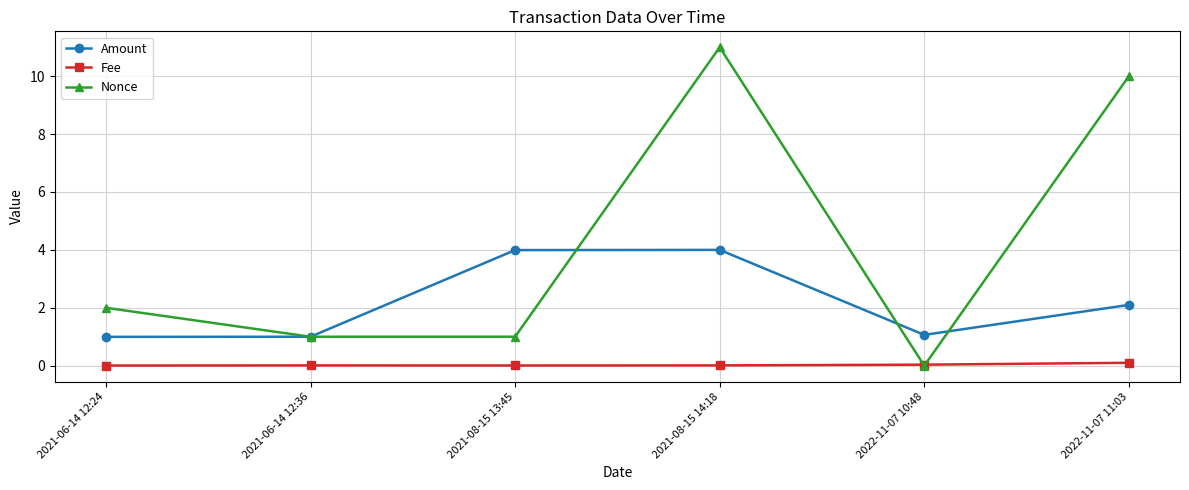

Which series changed the most between 2021-06-14 12:36 and 2021-08-15 14:18?

Nonce